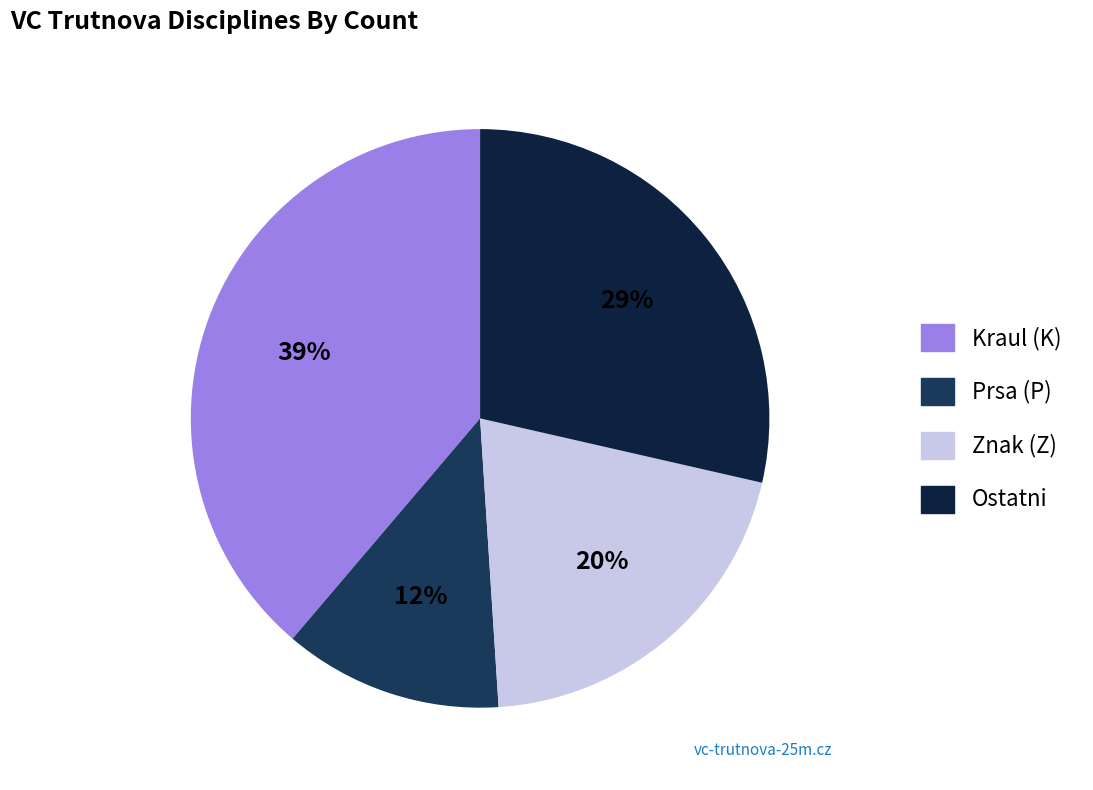

To the nearest percent, what is the difference between the largest and smallest slice percentages?

27%